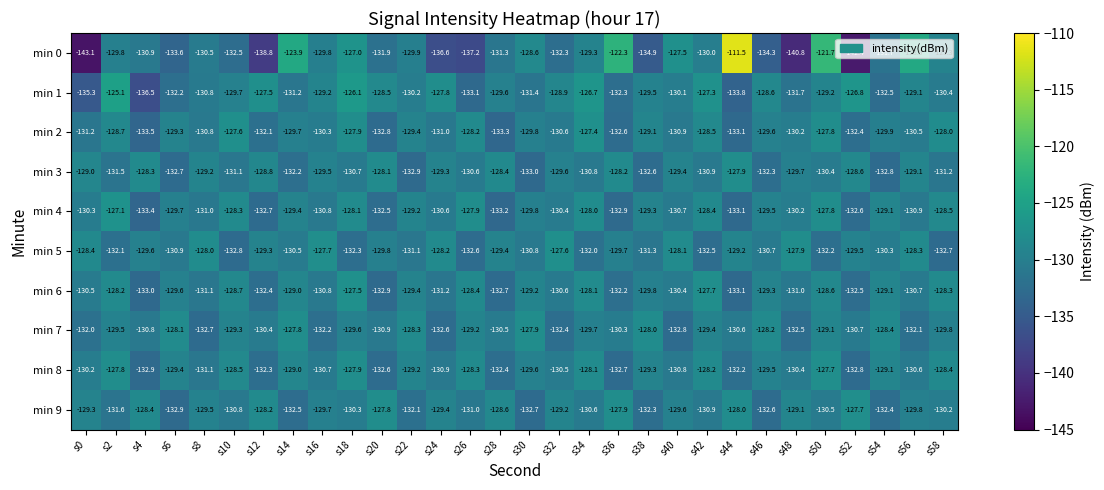

The value of min 5 at s32 is -189.4. True or false?

False